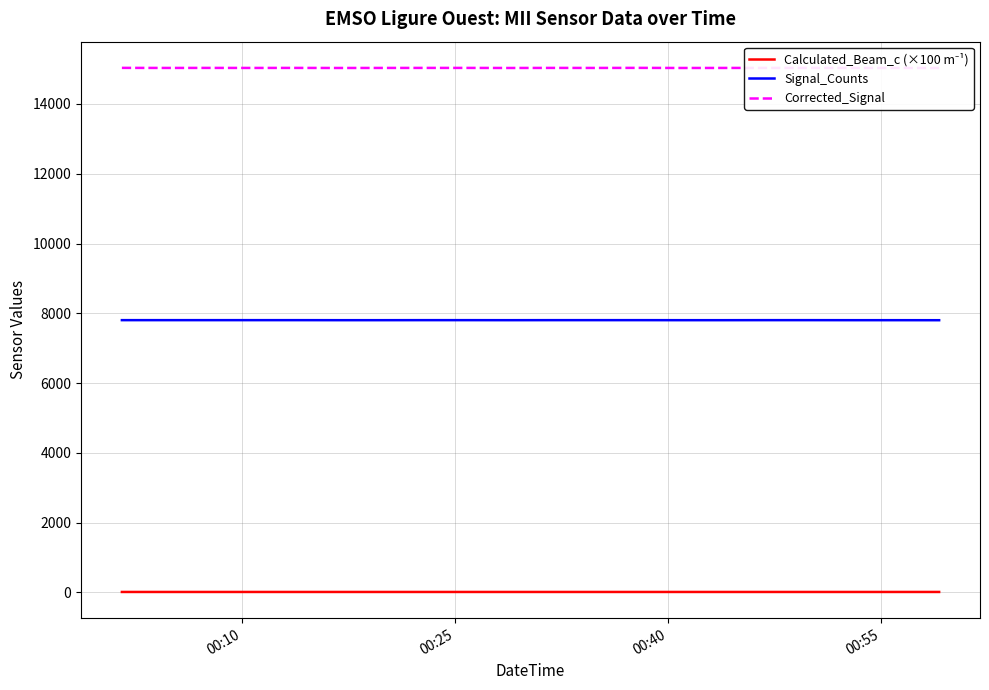

What is the minimum value for Signal_Counts?

7803.0